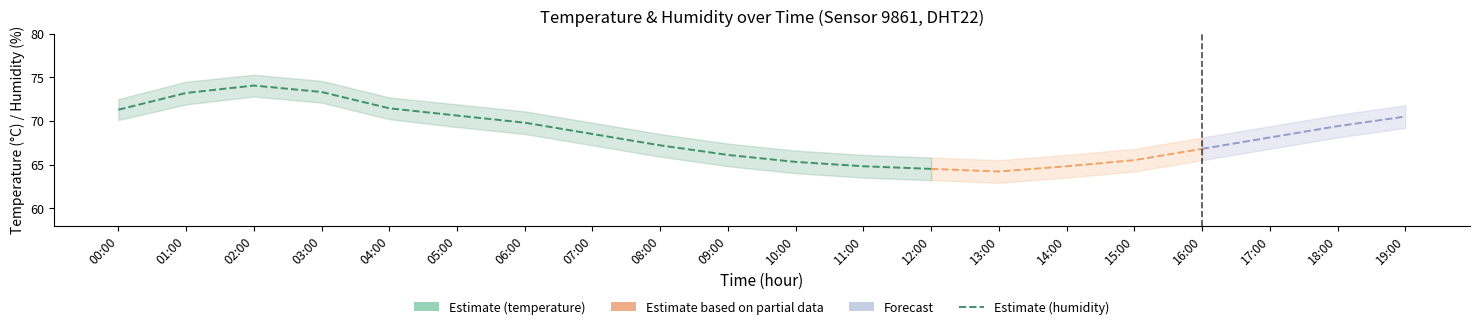

What is the label of the 3rd point from the left?

02:00